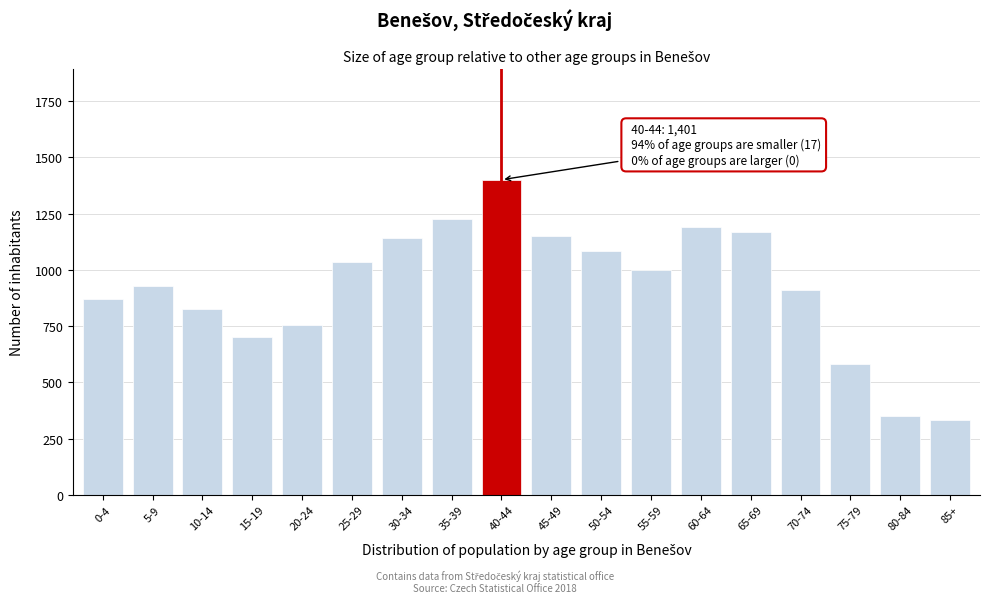

Which category has the highest value across all series?

40-44